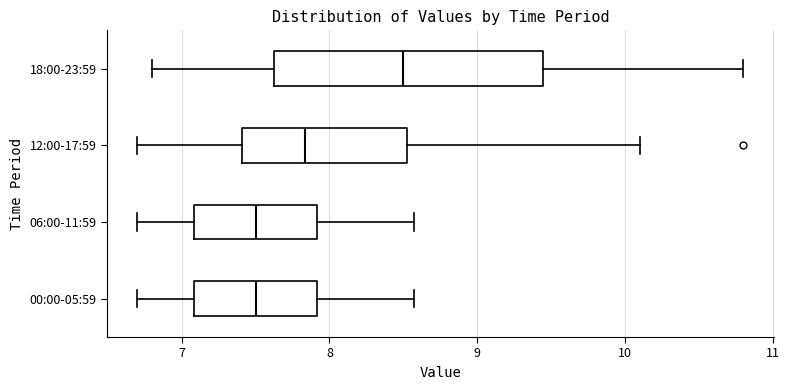

Where is the left edge of the box for 06:00-11:59 on the x-axis? The values are not printed on the chart, so give them approximately, as read against the axis.

7.1